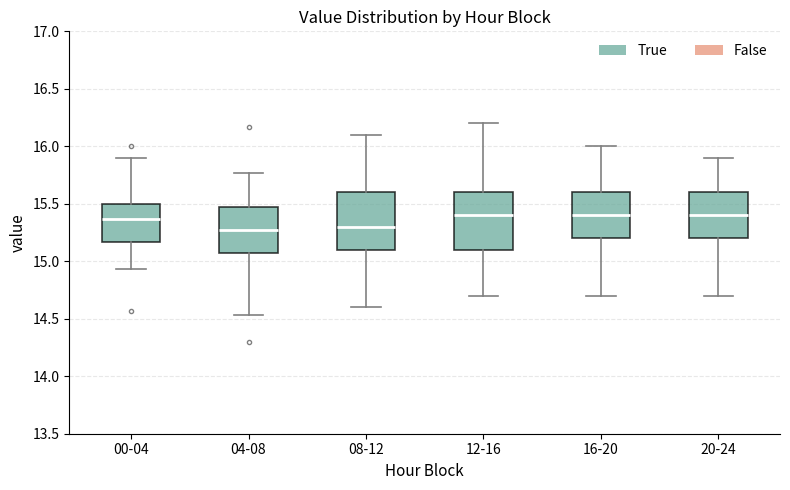

Reading left to right, read every box against the y-axis: the position of its median line, the range the box covers, and the ends of its whiskers. The values are not printed on the chart, so give them approximately, as read against the axis.

00-04: median 15.35, box 15.15 to 15.50, whiskers 14.95 to 15.90
04-08: median 15.25, box 15.05 to 15.45, whiskers 14.55 to 15.75
08-12: median 15.30, box 15.10 to 15.60, whiskers 14.60 to 16.10
12-16: median 15.40, box 15.10 to 15.60, whiskers 14.70 to 16.20
16-20: median 15.40, box 15.20 to 15.60, whiskers 14.70 to 16.00
20-24: median 15.40, box 15.20 to 15.60, whiskers 14.70 to 15.90